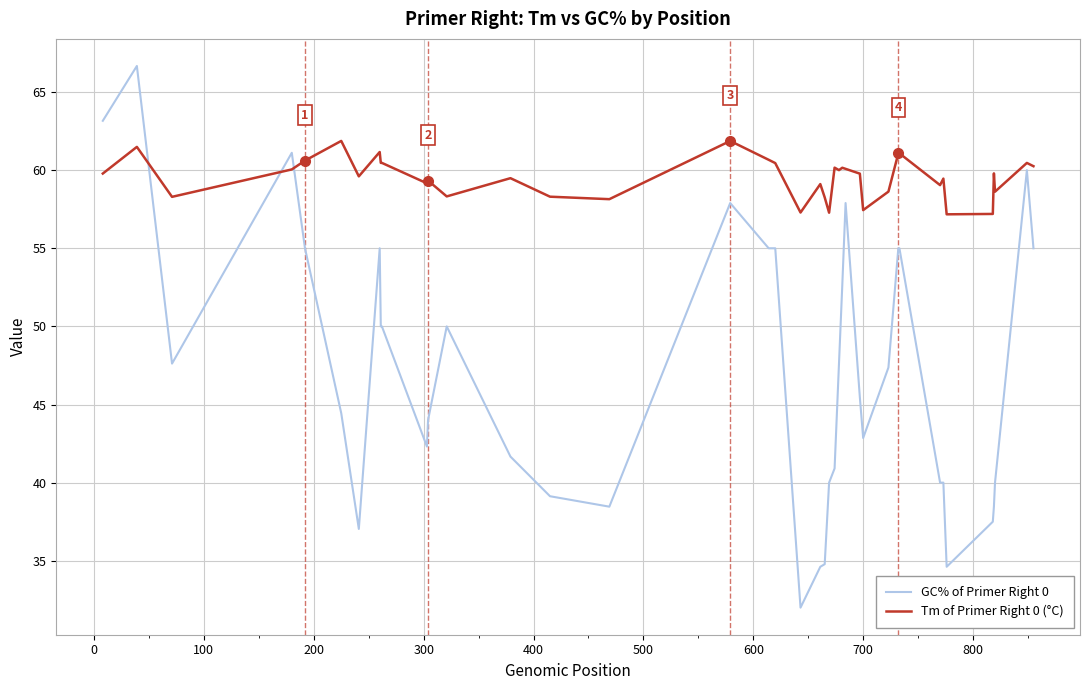

True or false: Tm of Primer Right 0 (°C) and GC% of Primer Right 0 intersect in this chart.

True